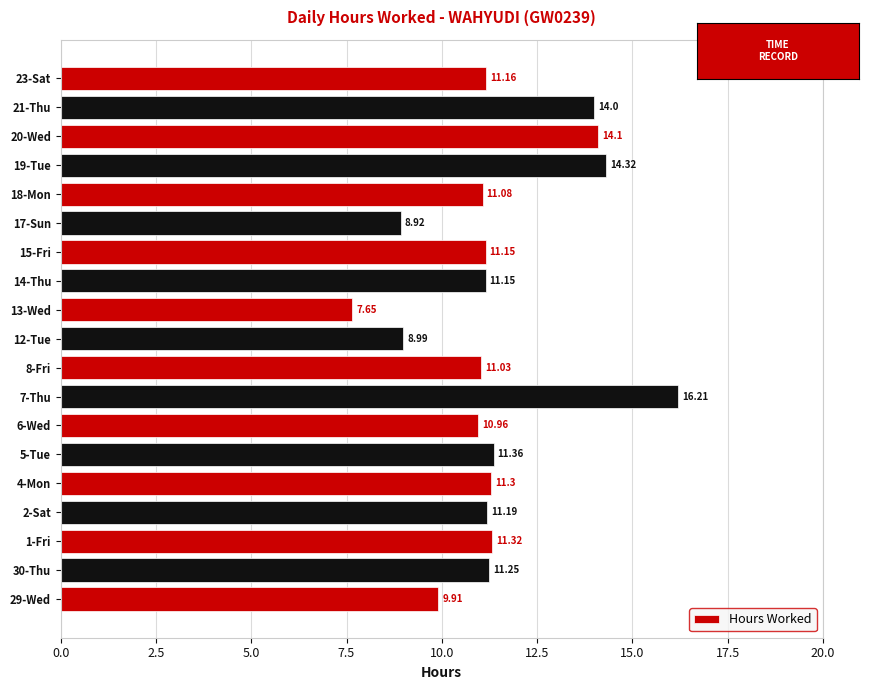

Which label corresponds to the largest value in the chart?

7-Thu